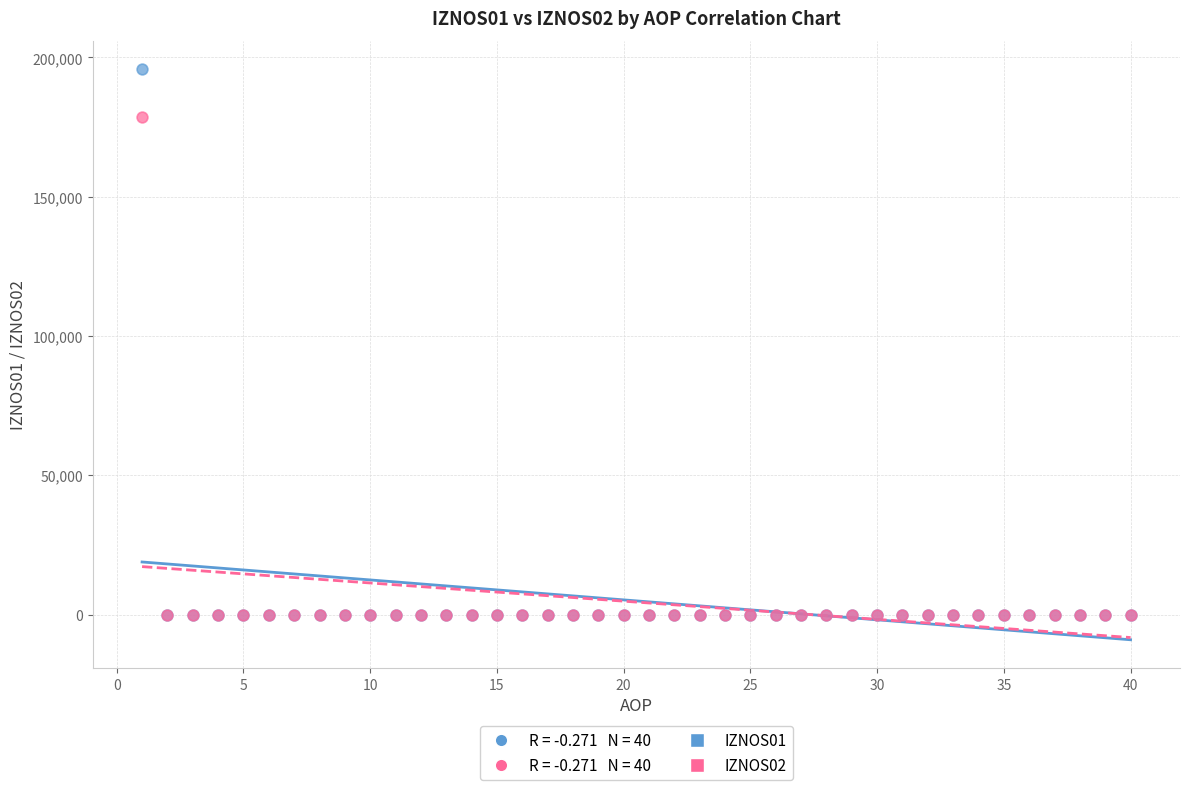

Which series reaches the maximum Y coordinate?

IZNOS01